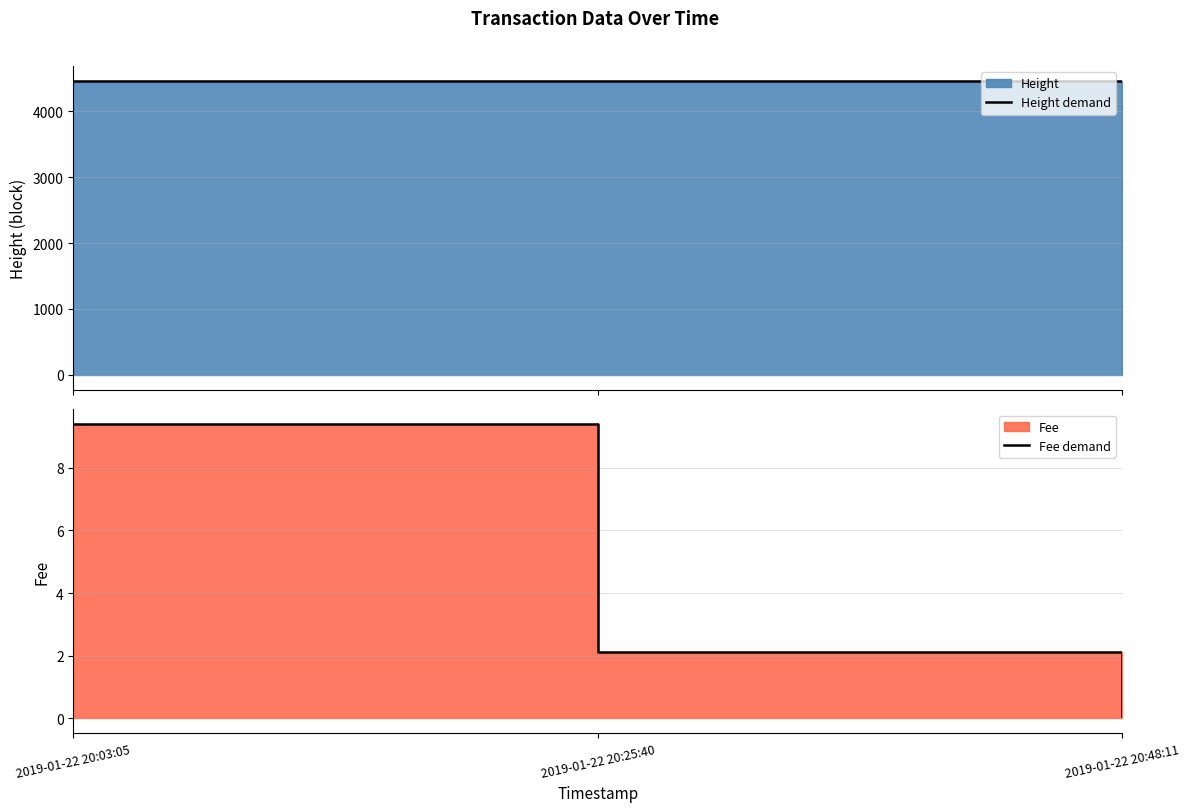

Is the value of Height demand at 2019-01-22 20:25:40 greater than the value of Fee demand at 2019-01-22 20:25:40?

Yes